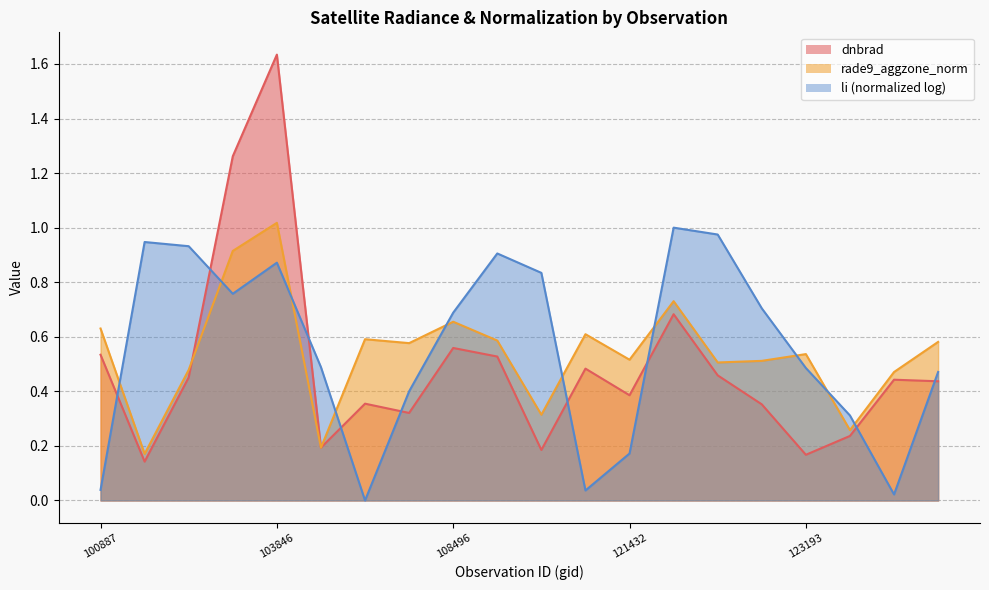

Which series has the largest total across all categories?

rade9_aggzone_norm